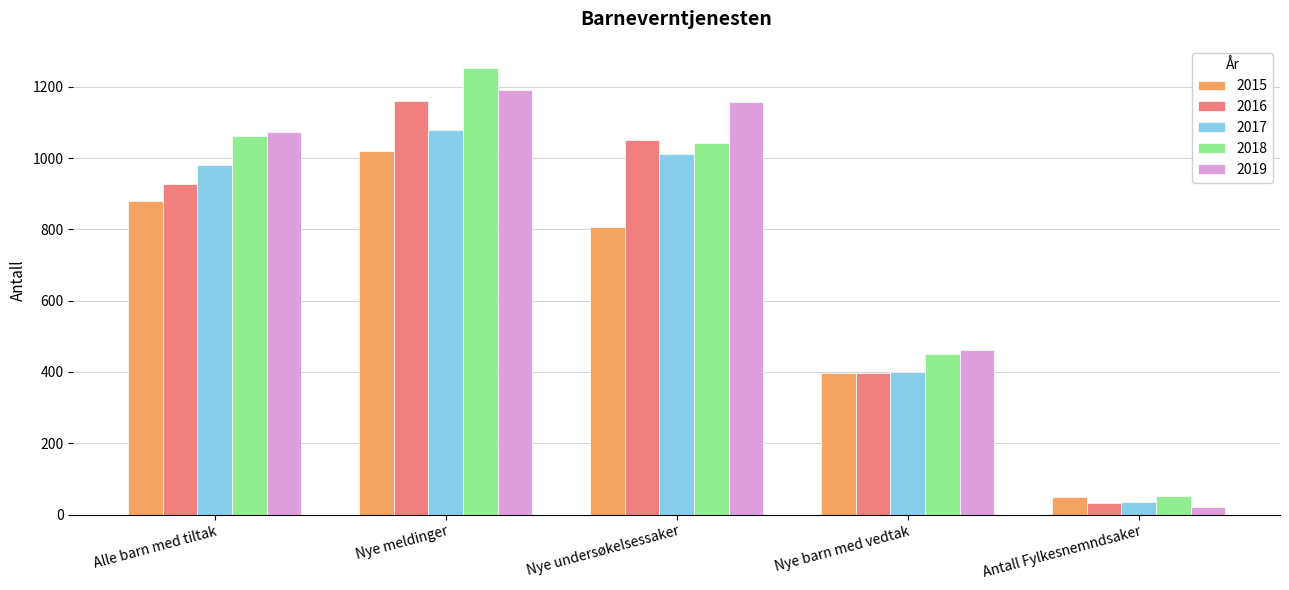

What is the difference between the 2016 values at Nye meldinger and Nye barn med vedtak?

765